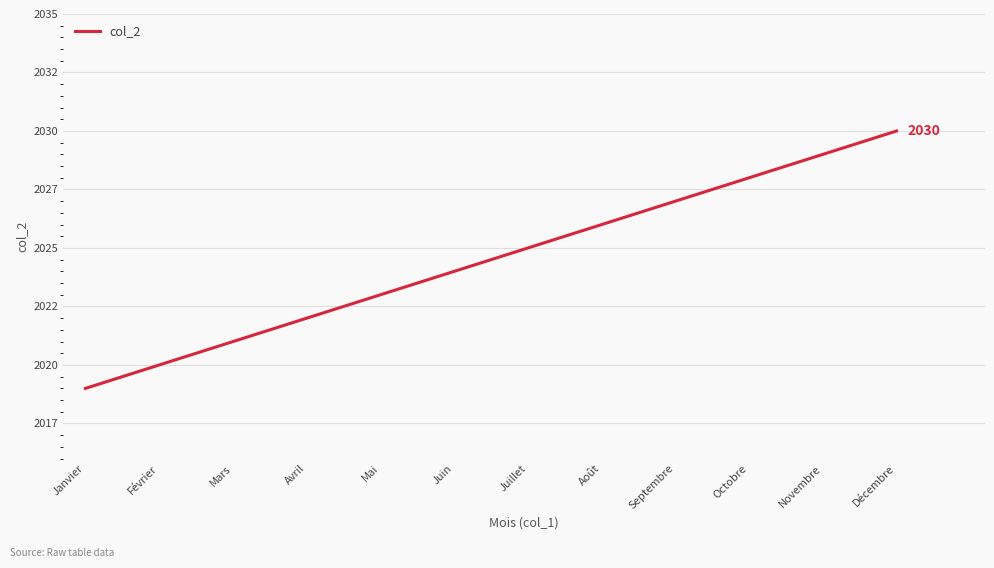

Reading left to right, what are all the values shown in this chart?

2019	2020	2021	2022	2023	2024	2025	2026	2027	2028	2029	2030